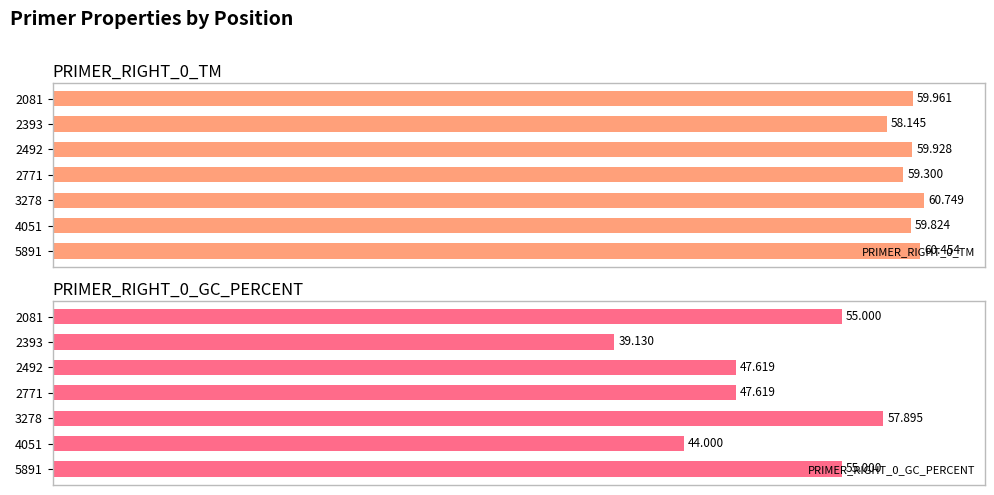

At 2492, list the series in order from smallest to largest.

PRIMER_RIGHT_0_GC_PERCENT, PRIMER_RIGHT_0_TM